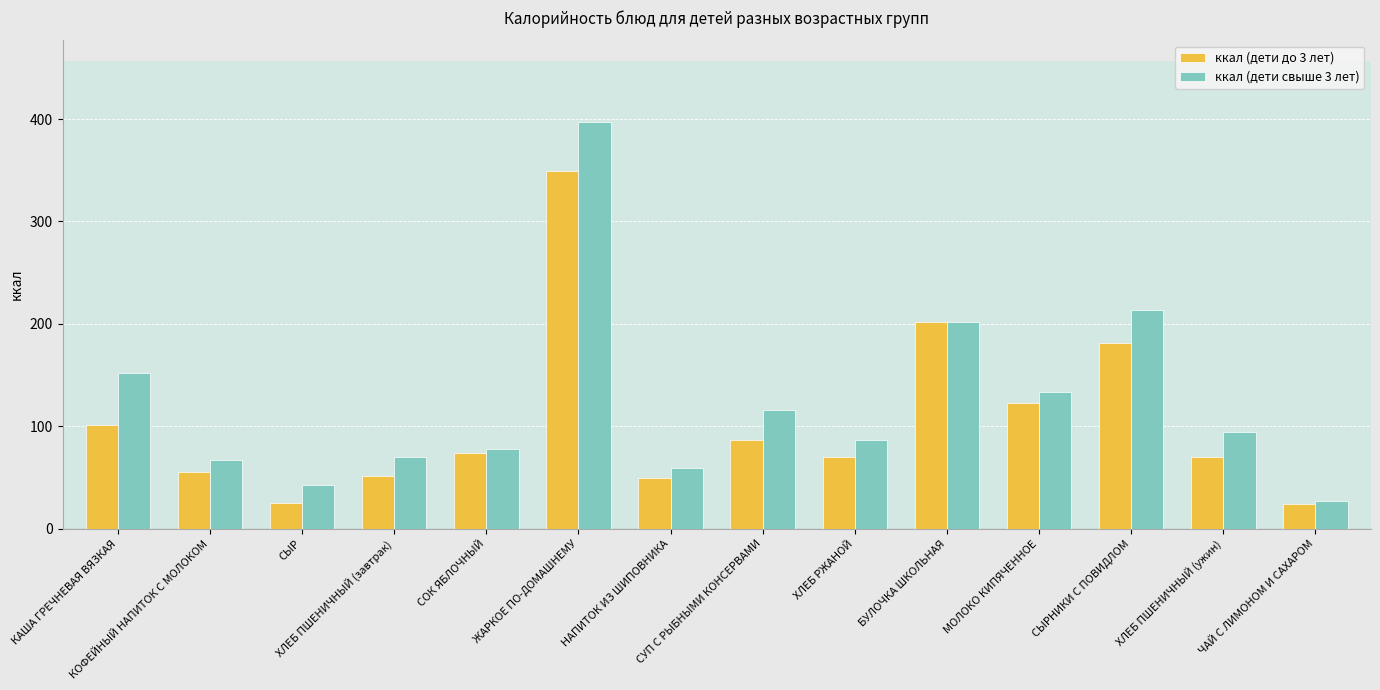

Is the value of ккал (дети до 3 лет) at КАША ГРЕЧНЕВАЯ ВЯЗКАЯ greater than the value of ккал (дети свыше 3 лет) at ХЛЕБ ПШЕНИЧНЫЙ (завтрак)?

Yes